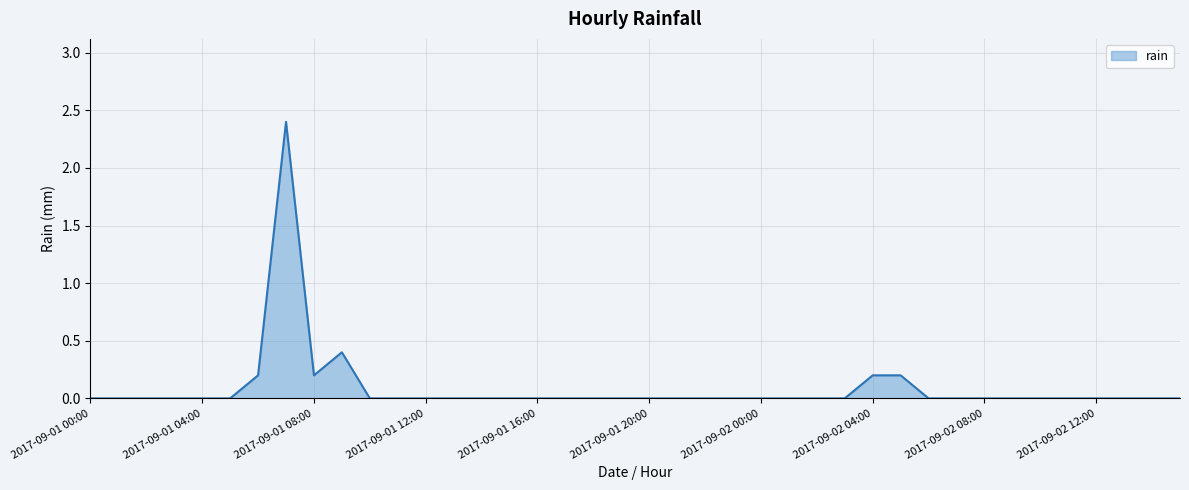

What is the maximum value shown in the chart?

2.4